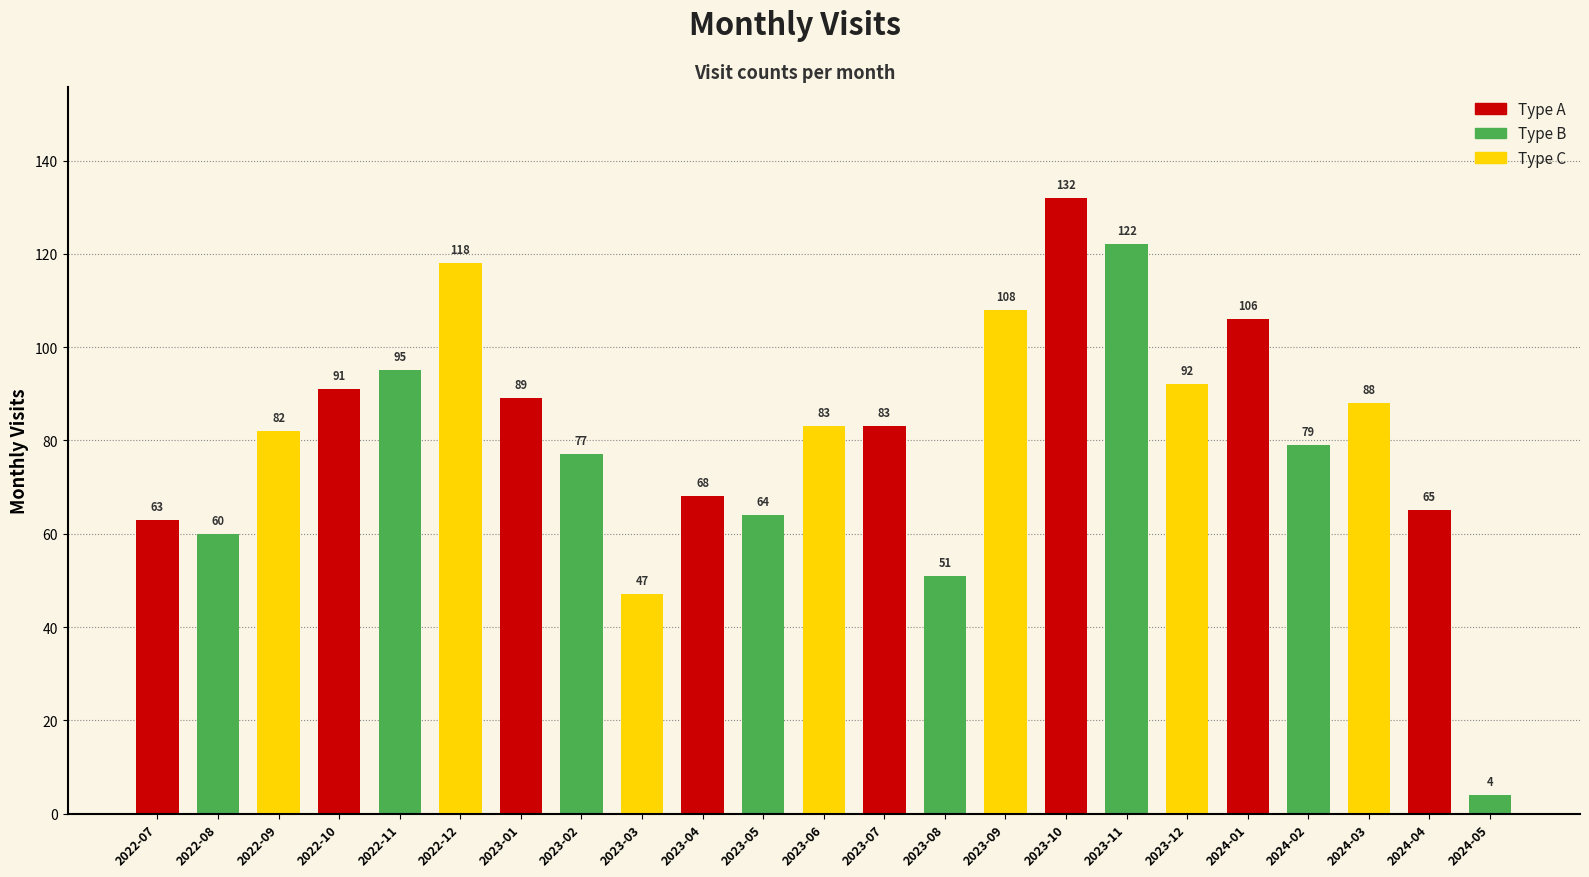

What is the greatest value displayed?

132